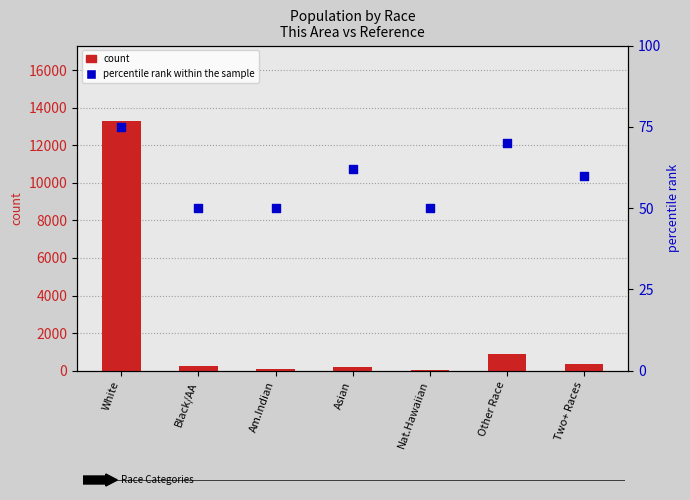

What is the total value across all series at White?

13389